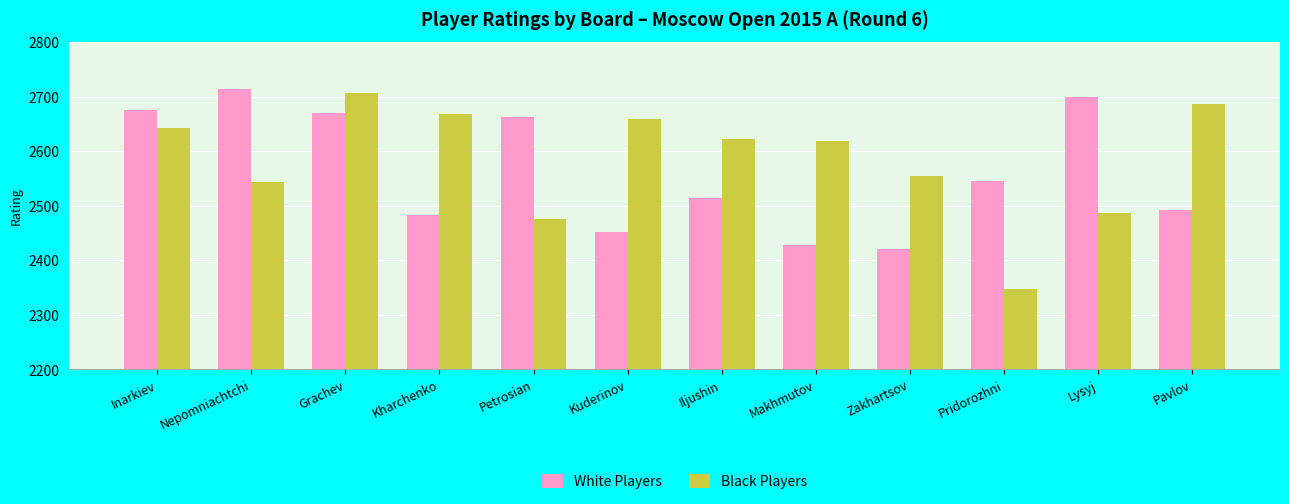

What are all the series names shown in the legend?

White Players, Black Players